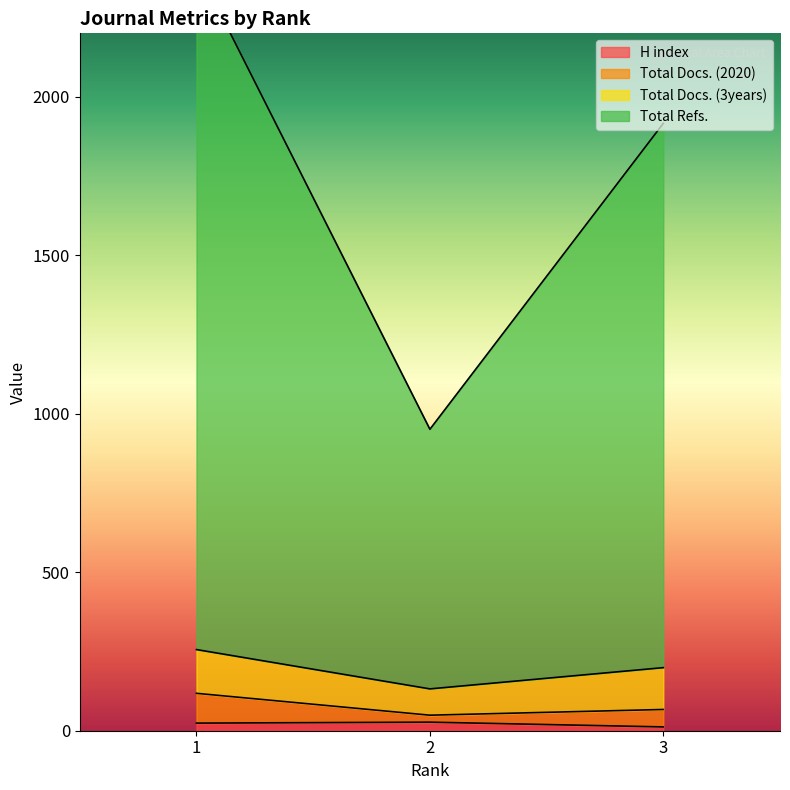

Is the value of Total Refs. at 1 greater than the value of Total Docs. (2020) at 3?

Yes